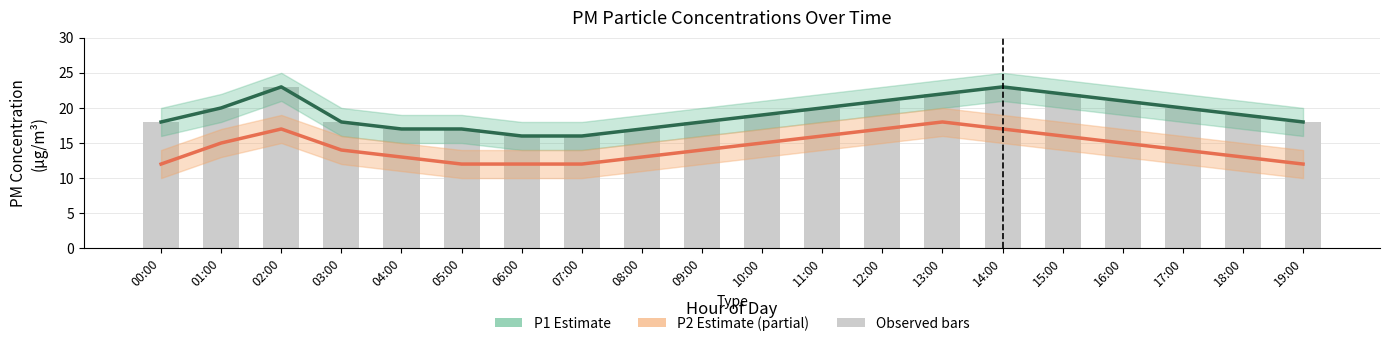

Reading right to left, transcribe all the data shown in this chart.

P1 (PM10): 19:00=18	18:00=19	17:00=20	16:00=21	15:00=22	14:00=23	13:00=22	12:00=21	11:00=20	10:00=19	09:00=18	08:00=17	07:00=16	06:00=16	05:00=17	04:00=17	03:00=18	02:00=23	01:00=20	00:00=18
P2 (PM2.5): 19:00=12	18:00=13	17:00=14	16:00=15	15:00=16	14:00=17	13:00=18	12:00=17	11:00=16	10:00=15	09:00=14	08:00=13	07:00=12	06:00=12	05:00=12	04:00=13	03:00=14	02:00=17	01:00=15	00:00=12
Observed: 19:00=18	18:00=19	17:00=20	16:00=21	15:00=22	14:00=23	13:00=22	12:00=21	11:00=20	10:00=19	09:00=18	08:00=17	07:00=16	06:00=16	05:00=17	04:00=17	03:00=18	02:00=23	01:00=20	00:00=18